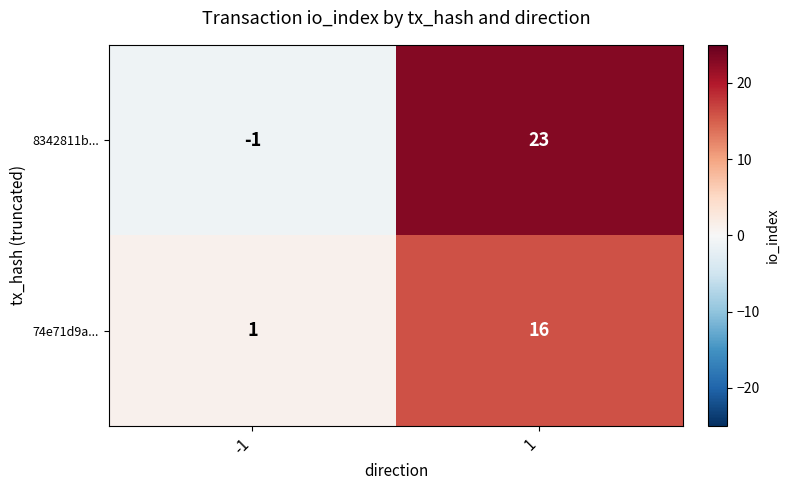

What is the maximum value for 74e71d9a...?

16